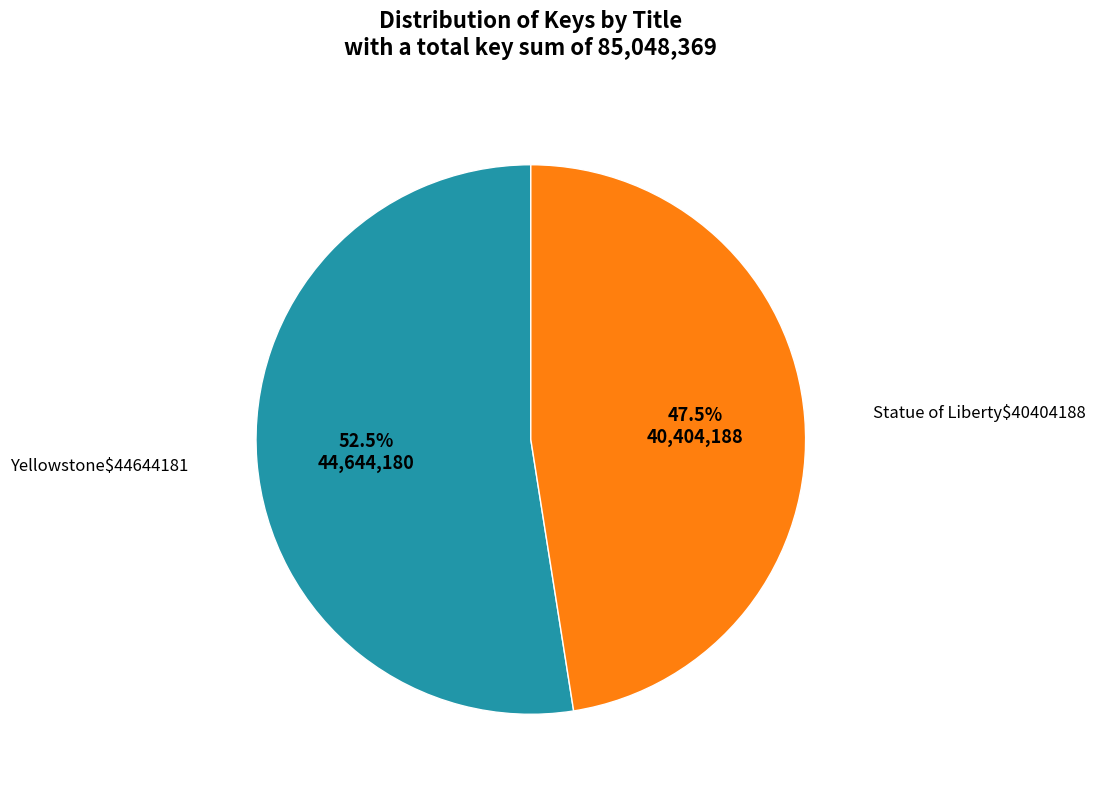

Is there a majority slice in this chart?

Yes